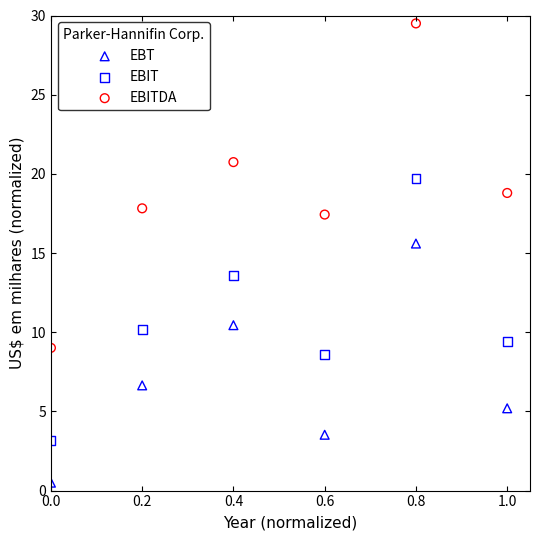

Which series reaches the maximum Y coordinate?

EBITDA